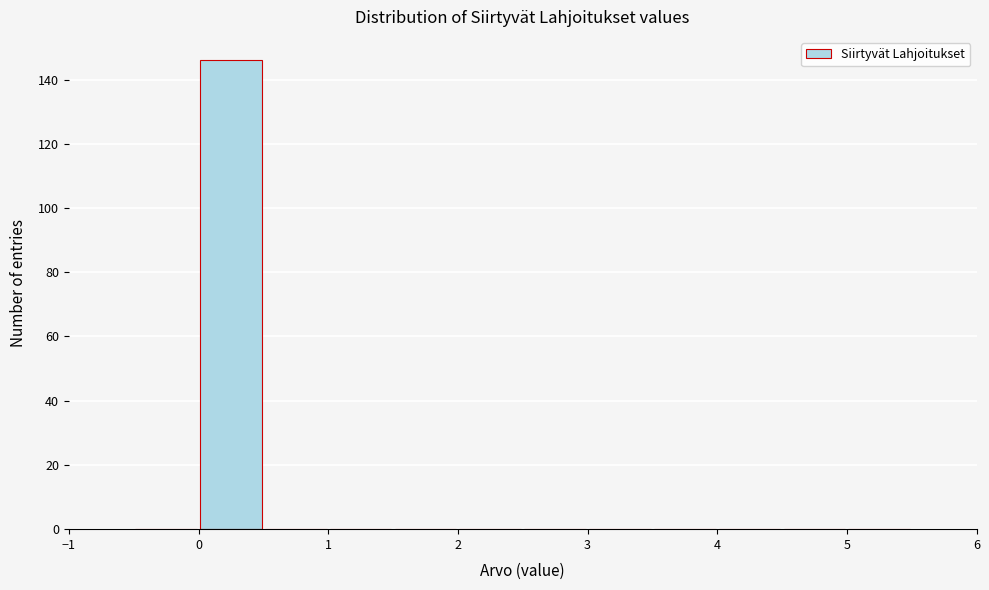

Reading left to right, list every bar in this chart as the range it spans on the x-axis followed by its height. The values are not printed on the chart, so give them approximately, as read against the axis.

-0.5 to 0.0: 0
0.0 to 0.5: 146
0.5 to 1.0: 0
1.0 to 1.5: 0
1.5 to 2.0: 0
2.0 to 2.5: 0
2.5 to 3.0: 0
3.0 to 3.5: 0
3.5 to 4.0: 0
4.0 to 4.5: 0
4.5 to 5.0: 0
5.0 to 5.5: 0